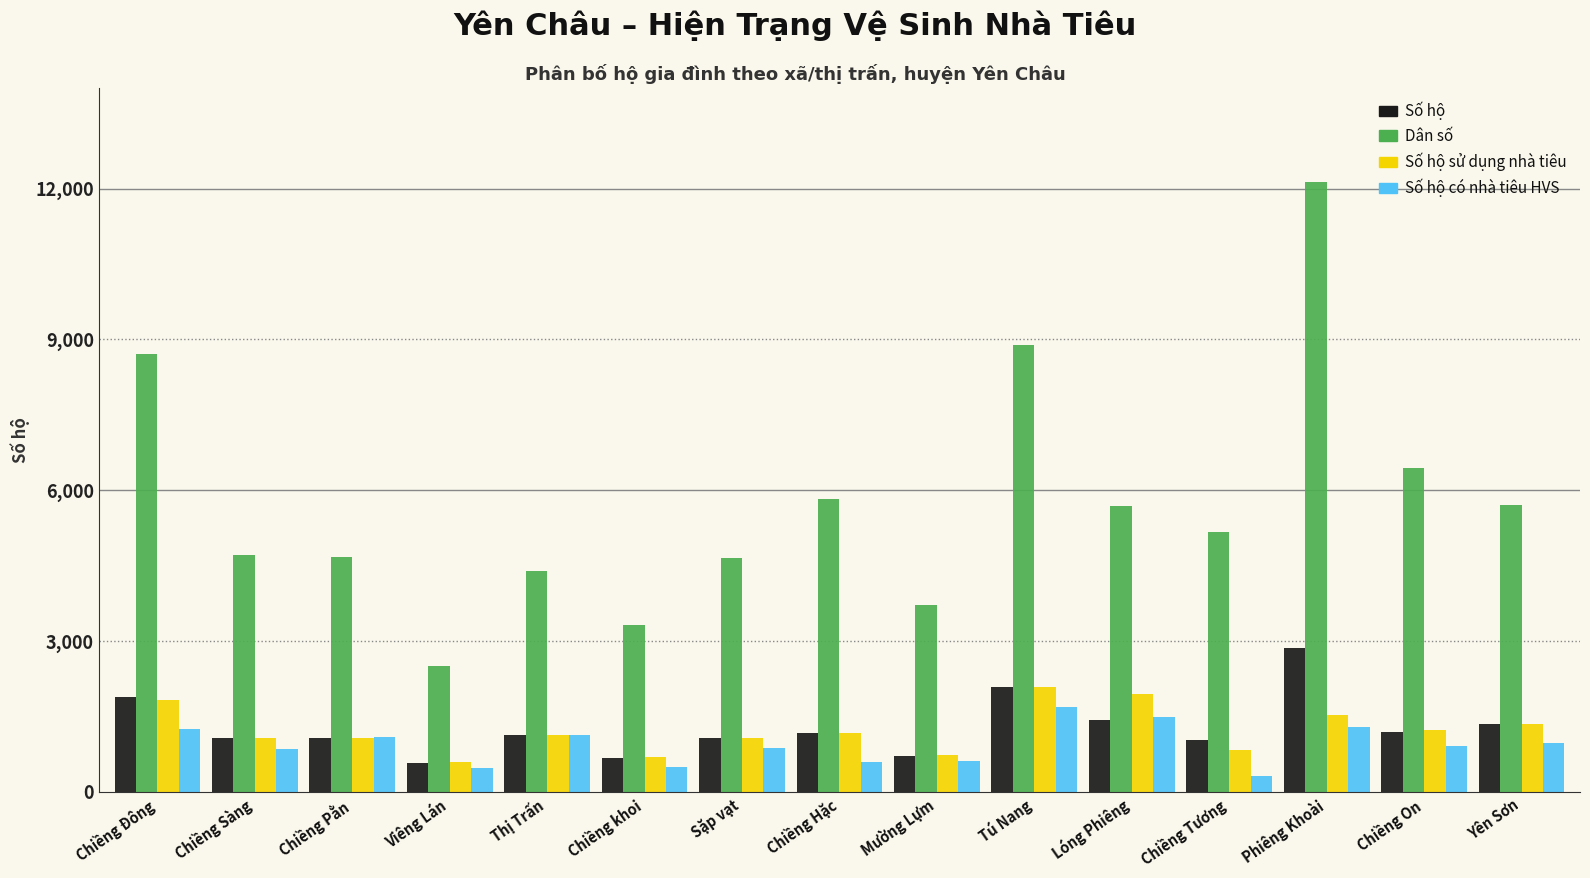

What is the approximate value of Số hộ sử dụng nhà tiêu at Thị Trấn, to the nearest 10?

1140